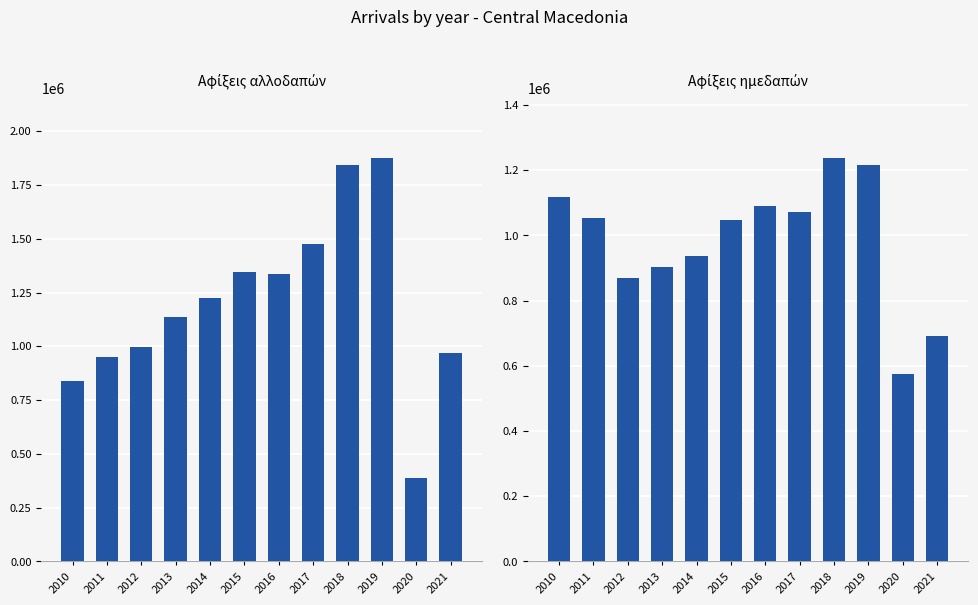

What is the value of the Αφίξεις αλλοδαπών bar at the 7th from the left?

1338542